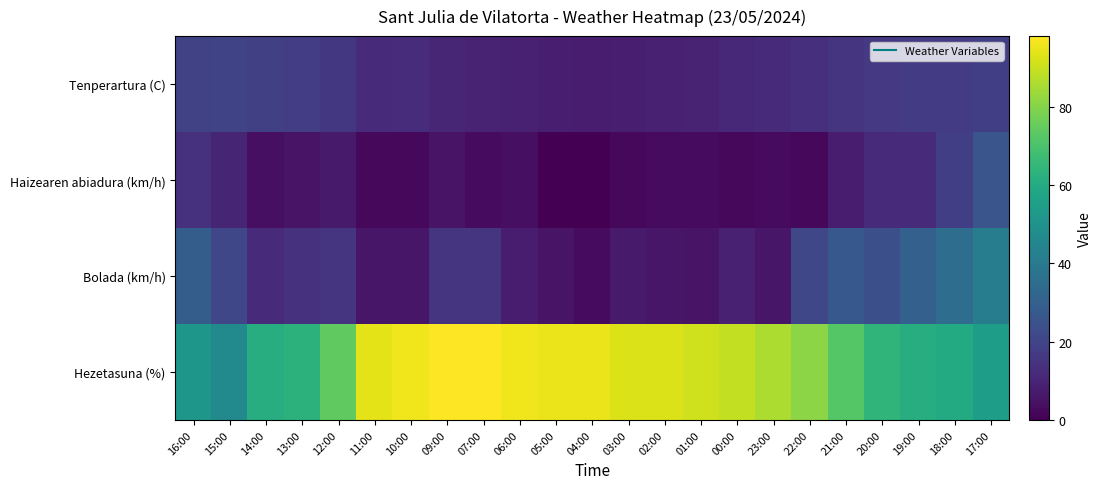

Which series changed the most between 02:00 and 22:00?

Bolada (km/h)